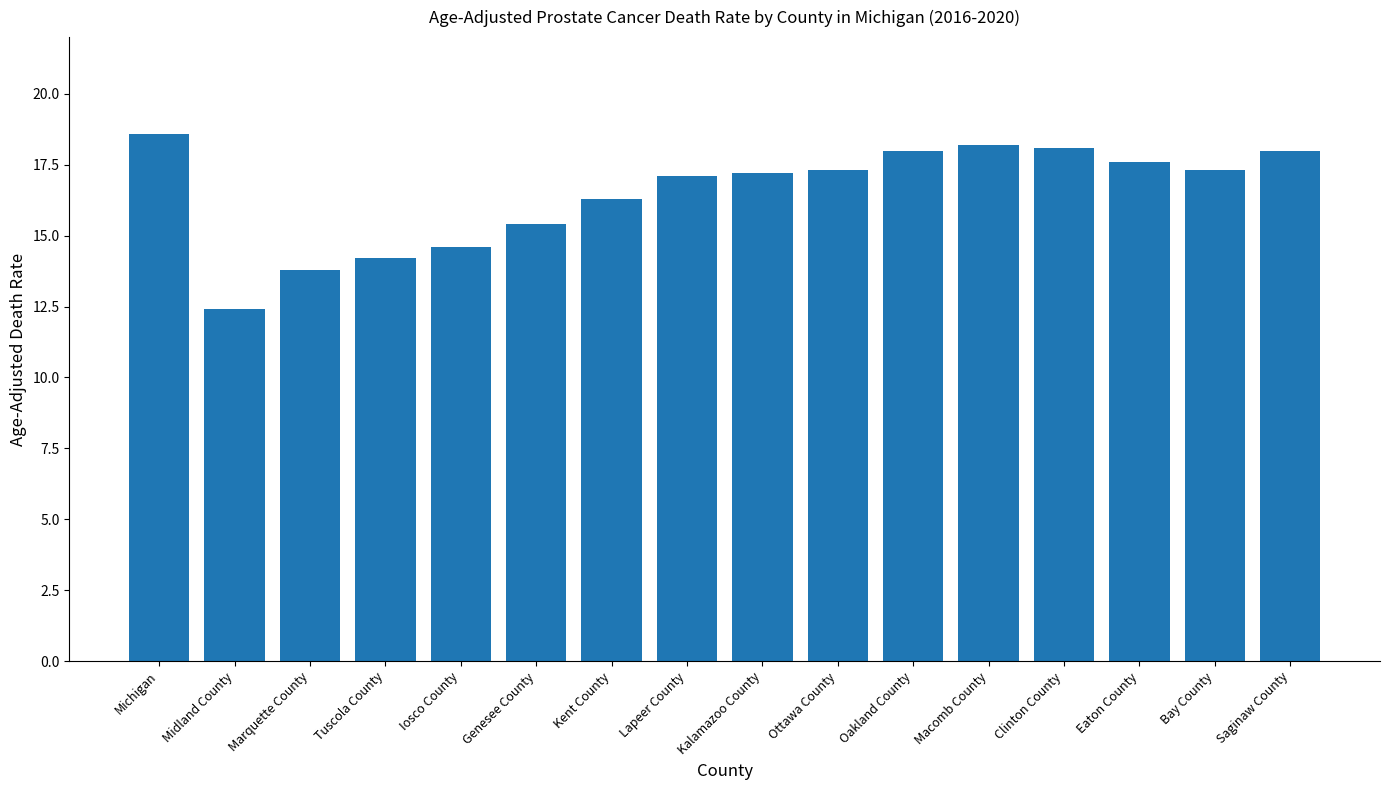

What is the label of the 2nd bar from the right?

Bay County